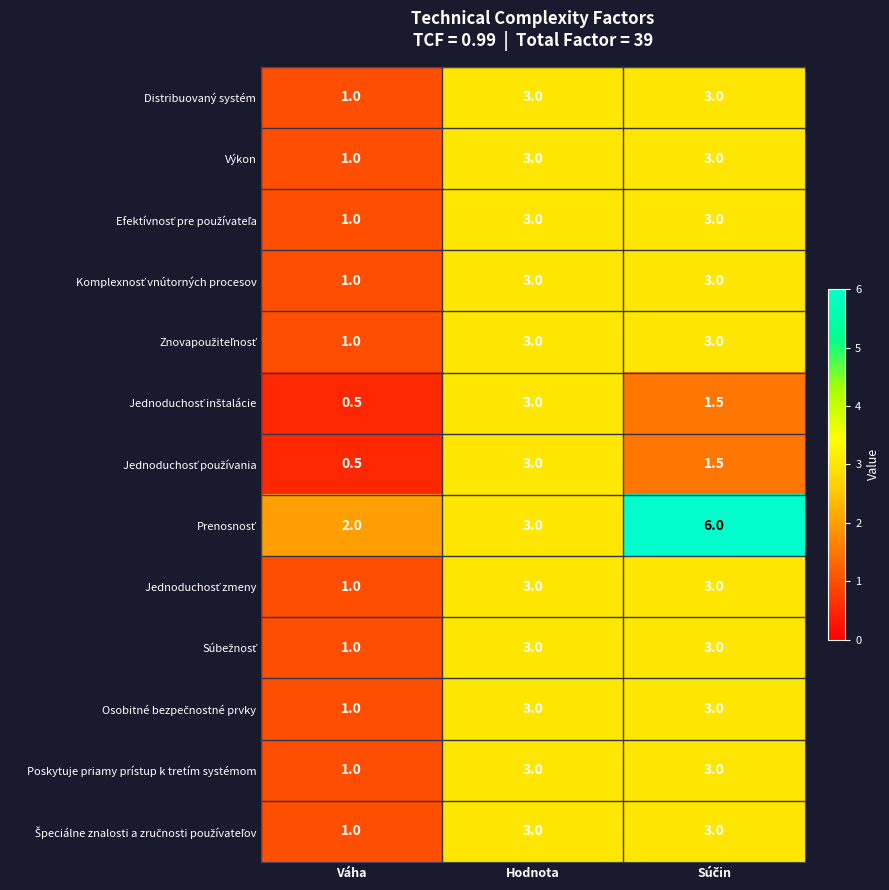

What is the difference between the highest and lowest values at Váha?

1.5